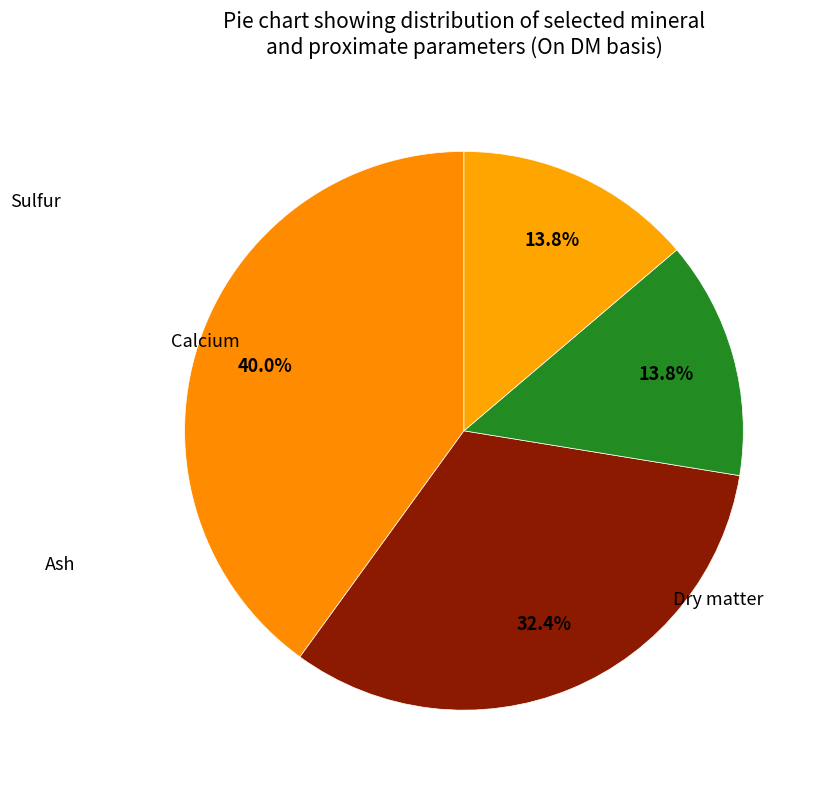

To the nearest percent, what is the difference between the largest and smallest slice percentages?

26%